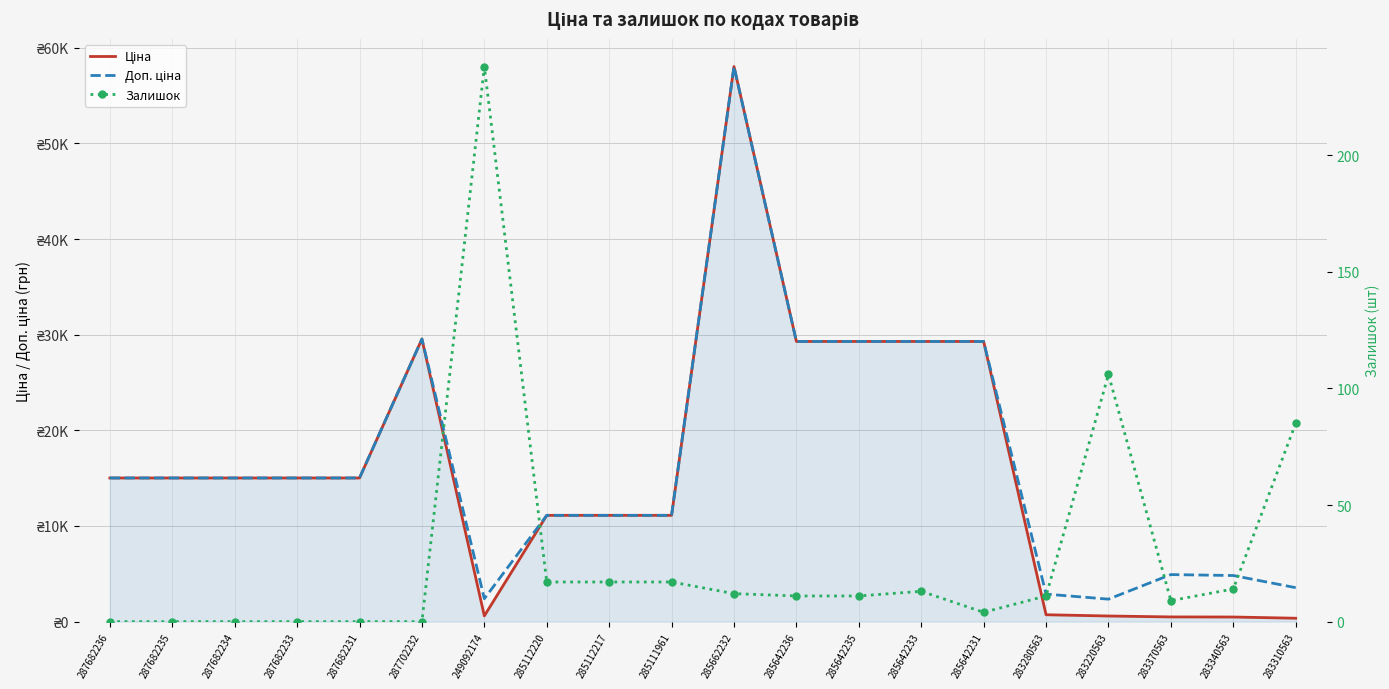

What is the label of the 16th point from the left?

283280563